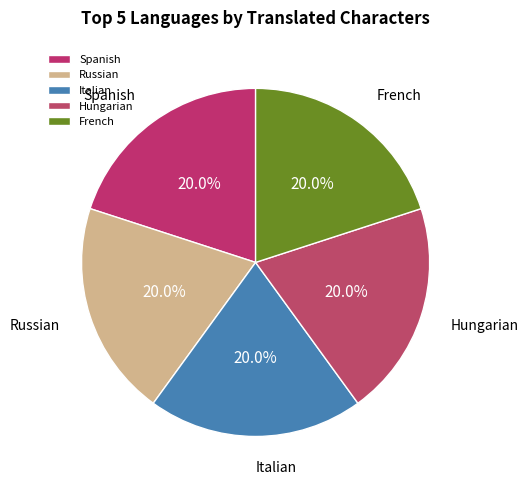

Is there a majority slice in this chart?

No